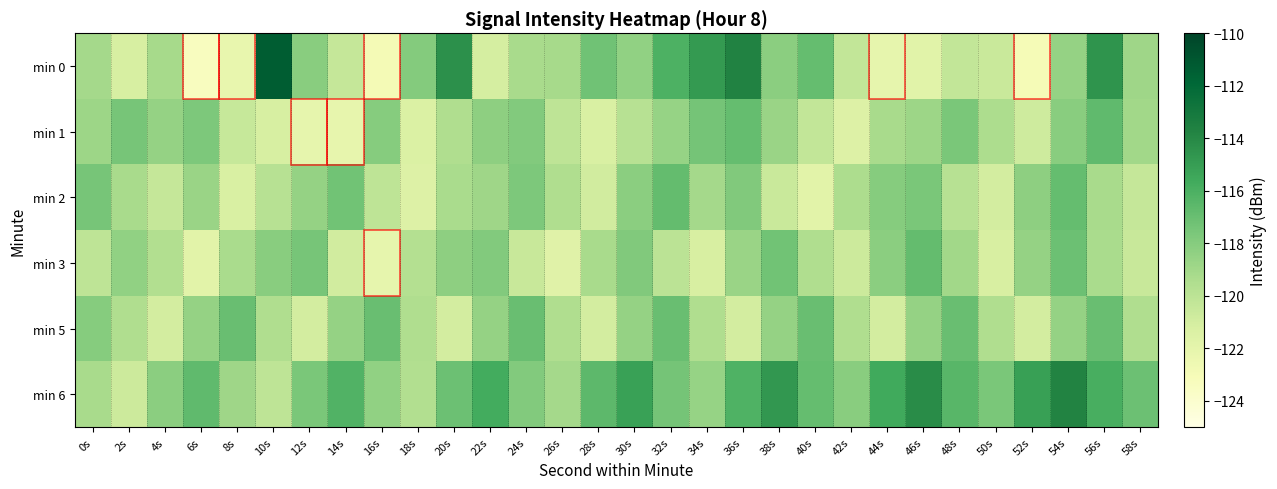

Reading right to left, list all the values displayed in this chart.

min 0: 58s=-118.9	56s=-114.6	54s=-118.5	52s=-123.0	50s=-120.6	48s=-120.3	46s=-121.8	44s=-122.1	42s=-120.3	40s=-116.9	38s=-118.2	36s=-113.7	34s=-114.8	32s=-116.1	30s=-118.4	28s=-117.2	26s=-119.2	24s=-119.2	22s=-121.1	20s=-114.4	18s=-117.9	16s=-122.9	14s=-120.4	12s=-118.1	10s=-111.3	8s=-122.2	6s=-123.4	4s=-119.2	2s=-121.2	0s=-119.1
min 1: 58s=-119.0	56s=-116.7	54s=-118.1	52s=-120.8	50s=-119.4	48s=-117.6	46s=-118.8	44s=-119.2	42s=-121.5	40s=-120.3	38s=-118.7	36s=-116.9	34s=-117.4	32s=-118.6	30s=-119.8	28s=-121.3	26s=-120.1	24s=-117.9	22s=-118.3	20s=-119.5	18s=-121.4	16s=-118.0	14s=-122.1	12s=-122.1	10s=-121.2	8s=-120.5	6s=-117.7	4s=-118.5	2s=-117.5	0s=-118.8
min 2: 58s=-120.4	56s=-119.2	54s=-116.9	52s=-118.3	50s=-121.0	48s=-119.8	46s=-117.6	44s=-118.0	42s=-119.4	40s=-121.8	38s=-120.6	36s=-117.8	34s=-119.1	32s=-116.8	30s=-118.2	28s=-120.9	26s=-119.5	24s=-117.7	22s=-118.9	20s=-119.3	18s=-121.5	16s=-120.1	14s=-117.3	12s=-118.5	10s=-119.8	8s=-121.3	6s=-118.7	4s=-120.4	2s=-119.2	0s=-117.5
min 3: 58s=-120.5	56s=-119.3	54s=-117.1	52s=-118.5	50s=-121.2	48s=-119.0	46s=-116.8	44s=-118.2	42s=-120.7	40s=-119.5	38s=-117.3	36s=-118.7	34s=-121.2	32s=-120.0	30s=-117.8	28s=-119.2	26s=-121.7	24s=-120.5	22s=-117.9	20s=-118.3	18s=-119.7	16s=-122.1	14s=-120.9	12s=-117.5	10s=-118.1	8s=-119.3	6s=-121.8	4s=-119.6	2s=-118.4	0s=-120.1
min 5: 58s=-119.5	56s=-117.0	54s=-118.5	52s=-121.0	50s=-119.5	48s=-117.0	46s=-118.5	44s=-121.0	42s=-119.5	40s=-117.0	38s=-118.5	36s=-121.0	34s=-119.5	32s=-117.0	30s=-118.5	28s=-121.0	26s=-119.5	24s=-117.0	22s=-118.5	20s=-121.0	18s=-119.5	16s=-117.0	14s=-118.5	12s=-121.0	10s=-119.5	8s=-117.0	6s=-118.5	4s=-121.0	2s=-119.5	0s=-118.0
min 6: 58s=-117.1	56s=-115.9	54s=-113.7	52s=-115.1	50s=-117.6	48s=-116.4	46s=-114.2	44s=-115.6	42s=-118.1	40s=-116.9	38s=-114.7	36s=-116.1	34s=-118.6	32s=-117.4	30s=-115.2	28s=-116.6	26s=-119.1	24s=-117.9	22s=-115.7	20s=-117.1	18s=-119.6	16s=-118.4	14s=-116.2	12s=-117.6	10s=-120.1	8s=-118.9	6s=-116.7	4s=-118.2	2s=-120.7	0s=-119.2